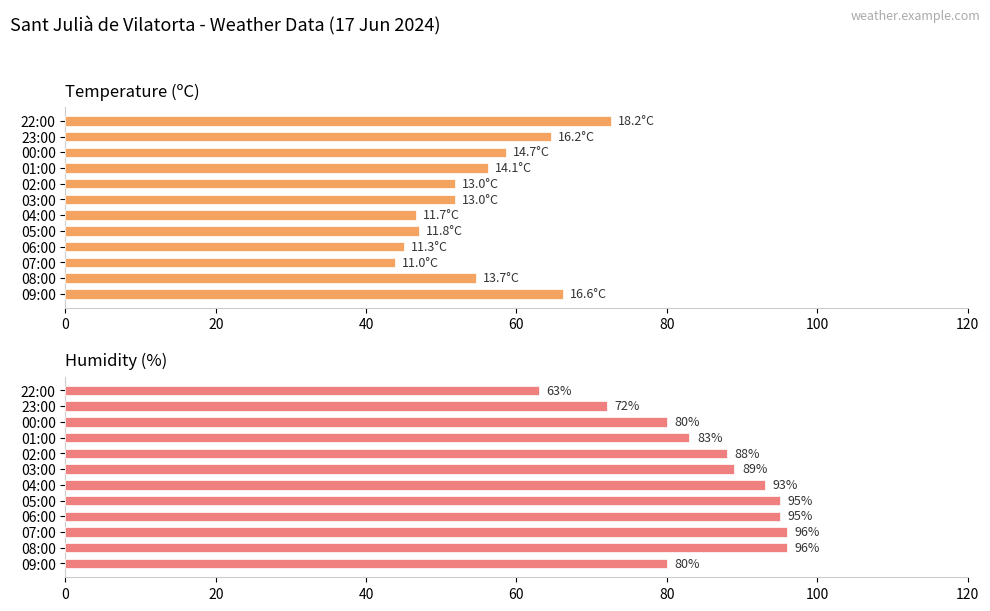

What is the sum of all Humidity (%) values?

1030.0